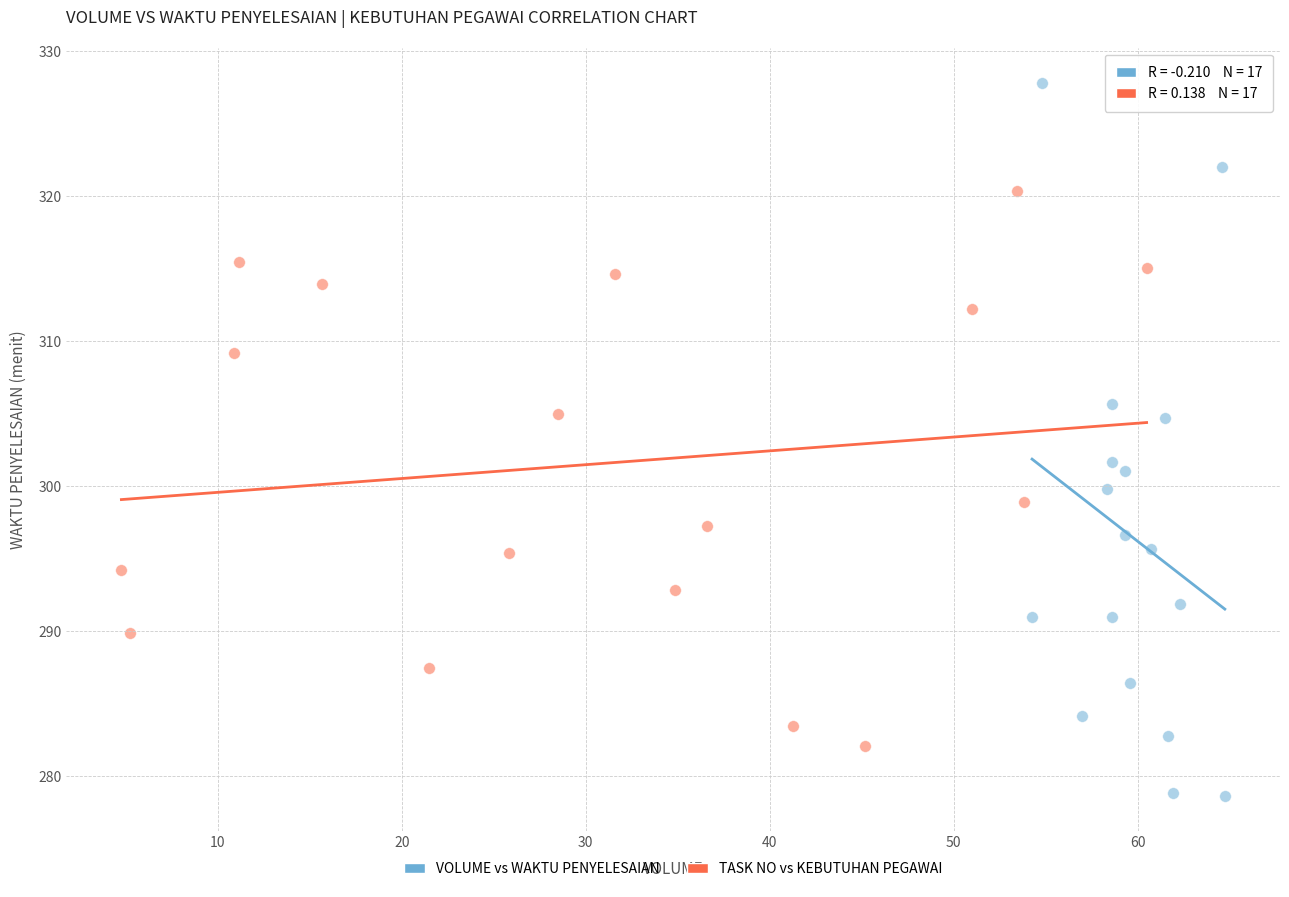

Which series reaches the minimum Y coordinate?

VOLUME vs WAKTU PENYELESAIAN